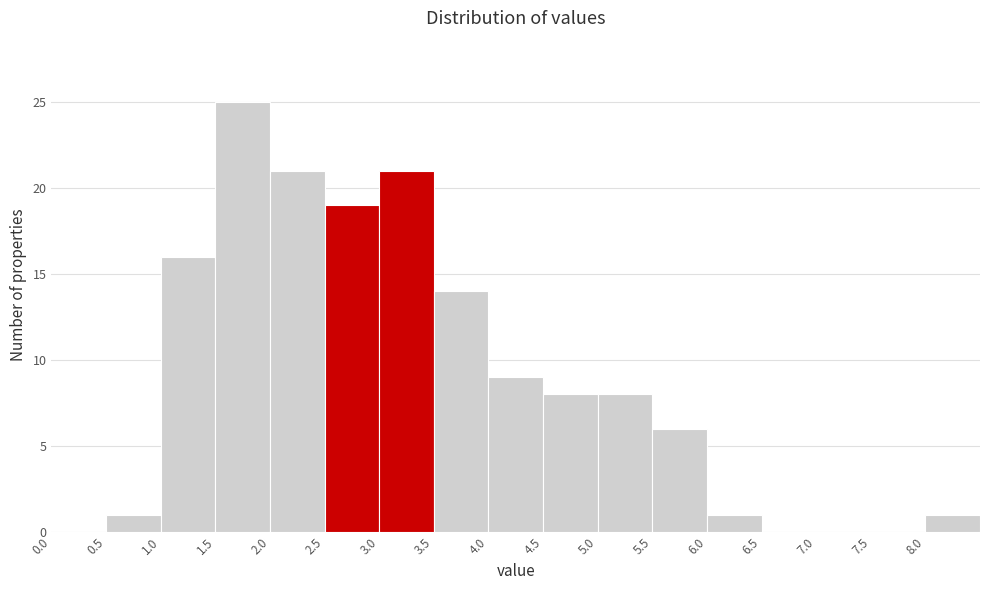

Reading left to right, transcribe this chart: for each bar, give the range it covers on the x-axis and its height. The values are not printed on the chart, so give them approximately, as read against the axis.

0.0 to 0.5: 0
0.5 to 1.0: 1
1.0 to 1.5: 16
1.5 to 2.0: 25
2.0 to 2.5: 21
2.5 to 3.0: 19
3.0 to 3.5: 21
3.5 to 4.0: 14
4.0 to 4.5: 9
4.5 to 5.0: 8
5.0 to 5.5: 8
5.5 to 6.0: 6
6.0 to 6.5: 1
6.5 to 7.0: 0
7.0 to 7.5: 0
7.5 to 8.0: 0
8.0 to 8.5: 1